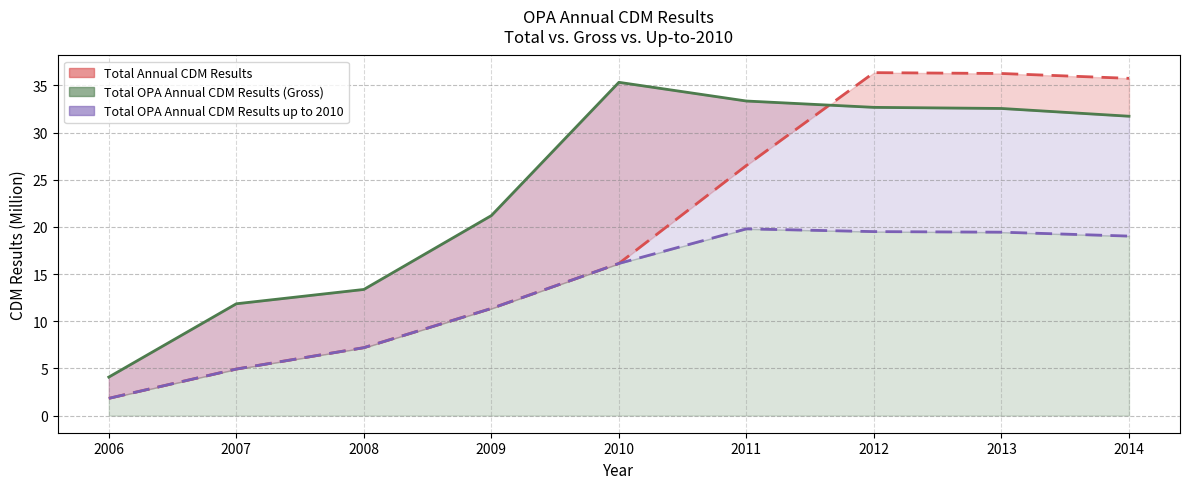

Reading left to right, what are all the values shown in this chart?

Total Annual CDM Results: 2006=1.8	2007=4.9	2008=7.2	2009=11.4	2010=16.1	2011=26.5	2012=36.4	2013=36.3	2014=35.8
Total OPA Annual CDM Results (Gross): 2006=4.1	2007=11.9	2008=13.4	2009=21.2	2010=35.3	2011=33.4	2012=32.7	2013=32.6	2014=31.7
Total OPA Annual CDM Results up to 2010: 2006=1.8	2007=4.9	2008=7.2	2009=11.4	2010=16.1	2011=19.8	2012=19.5	2013=19.4	2014=19.0